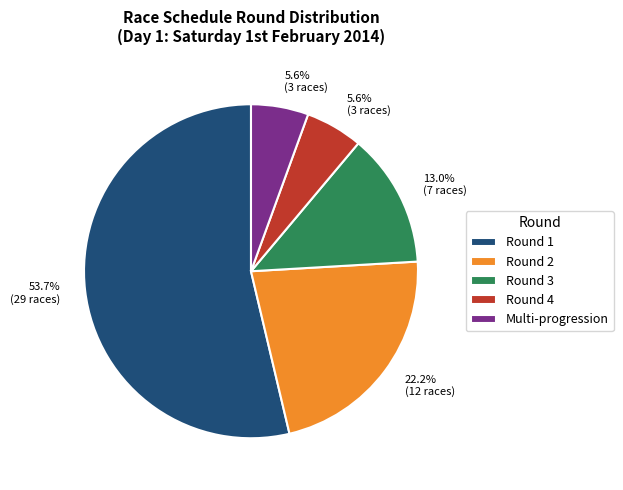

Which has a higher value, Multi-progression or Round 1?

Round 1